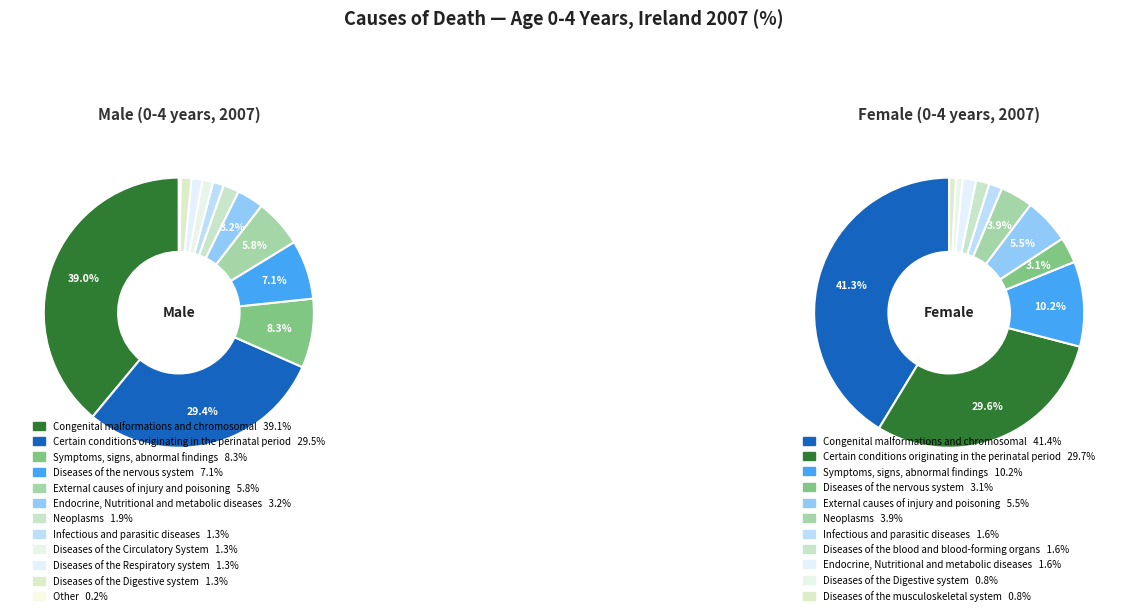

Combined, do Diseases of the Digestive system and Endocrine, Nutritional and metabolic diseases account for over 50%?

No